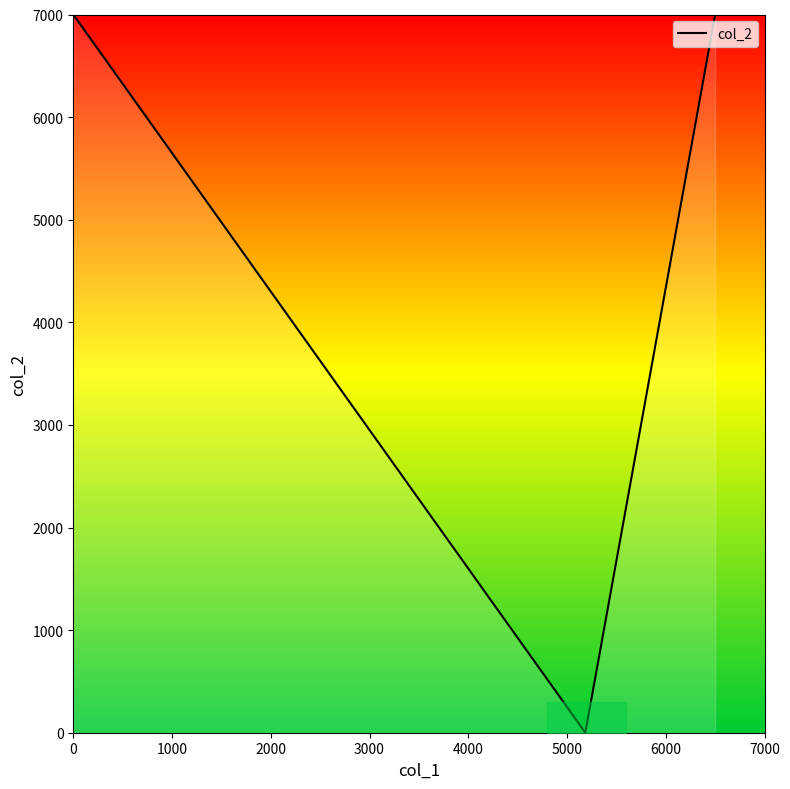

How many lines are shown in the chart?

1